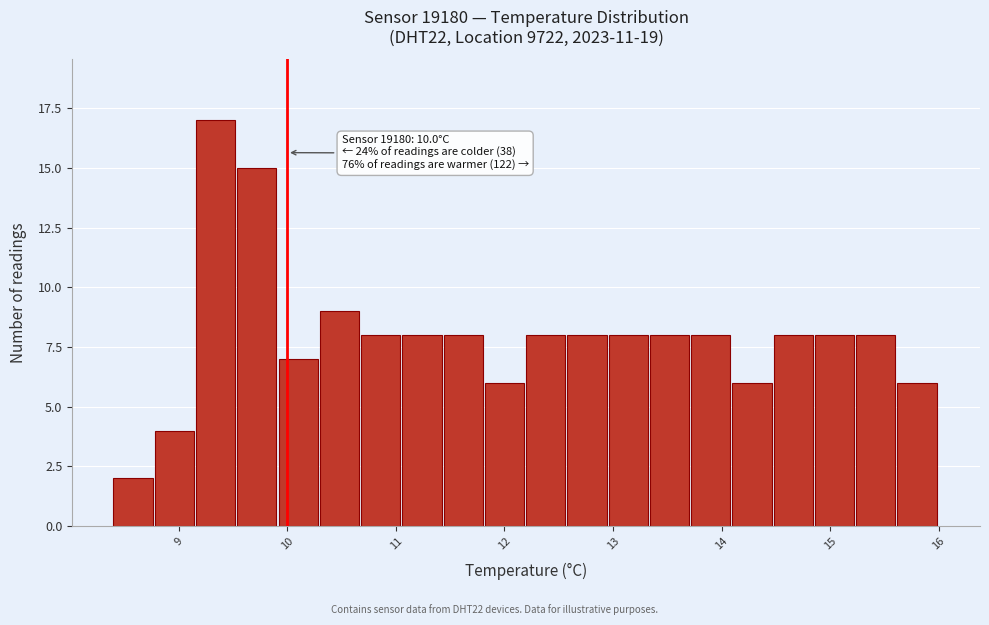

Around what value on the x-axis is the tallest bar? Give the approximate position of its centre, as read against the axis.

9.3